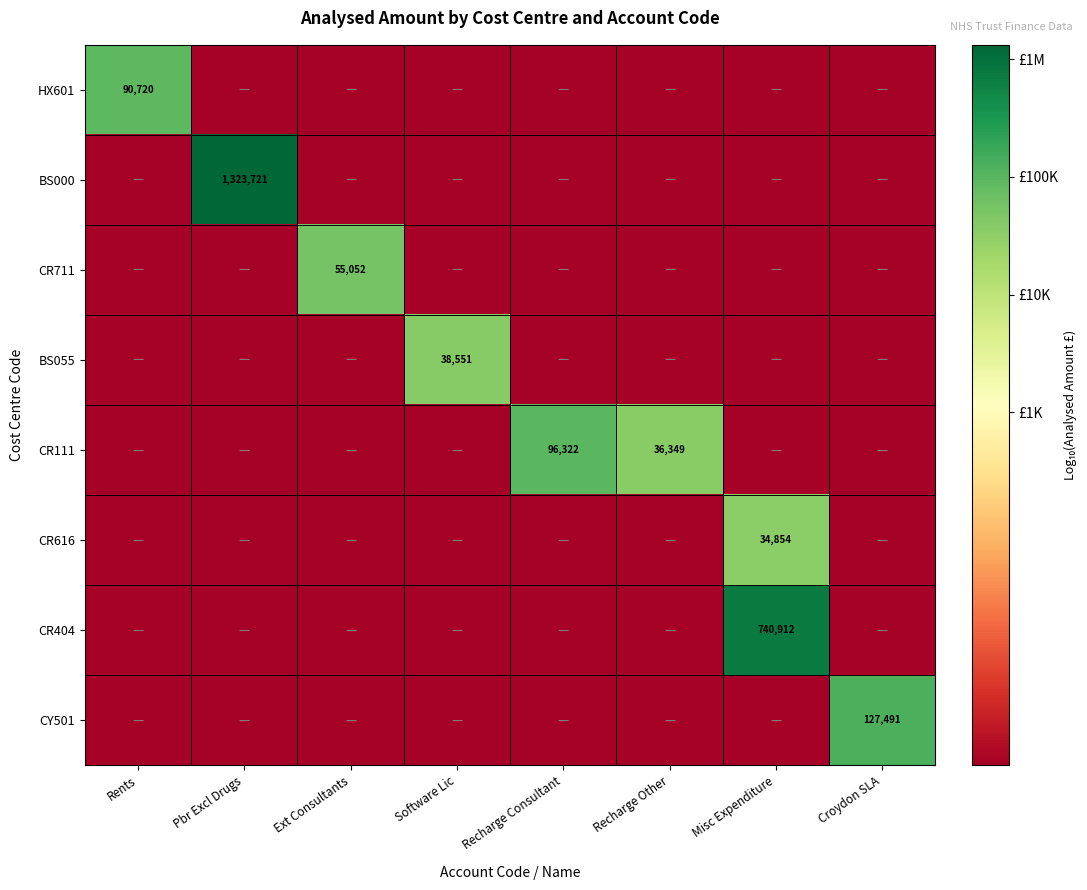

The value of BS000 at Rents is 0.1. True or false?

False